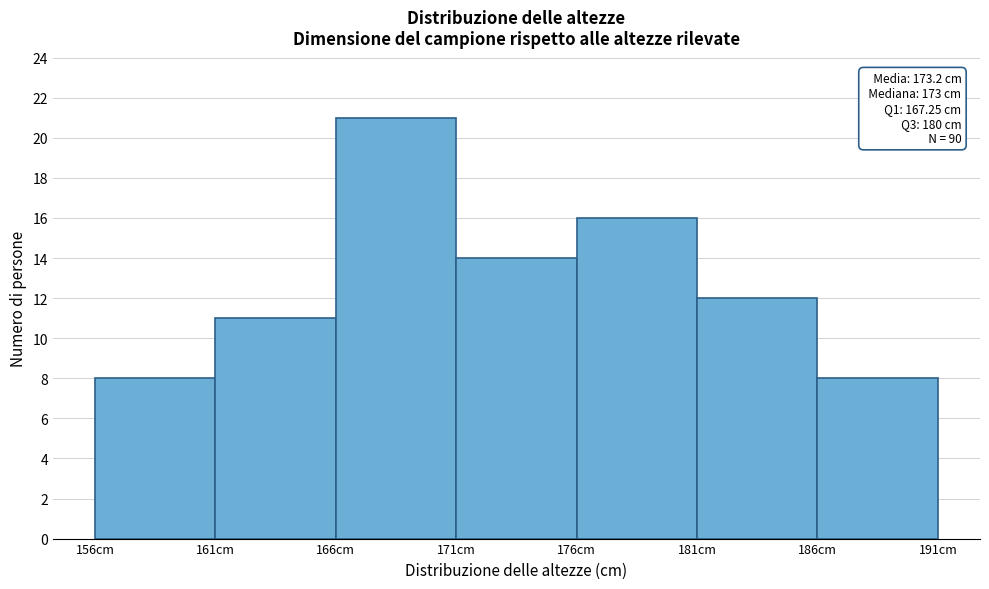

Which range on the x-axis has the tallest bar?

166 to 171